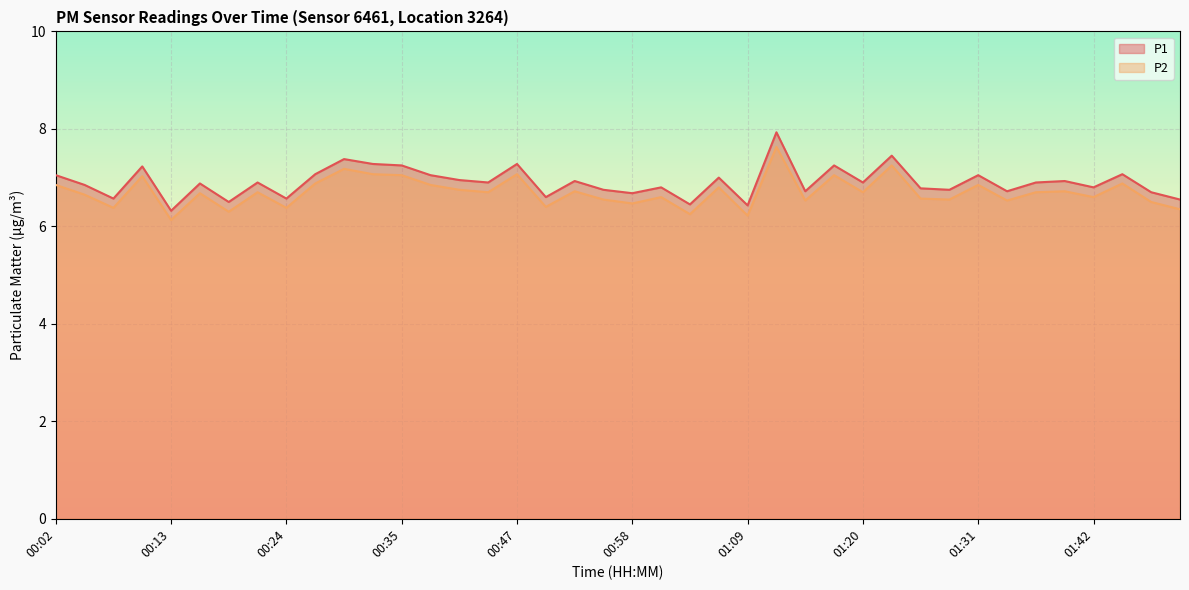

Which series changed the most between 00:24 and 00:33?

P1